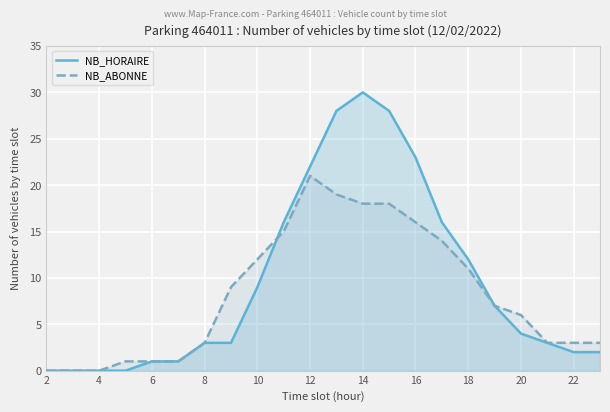

Reading left to right, what are all the values shown in this chart?

NB_HORAIRE: 0	0	0	0	1	1	3	3	9	16	22	28	30	28	23	16	12	7	4	3	2	2
NB_ABONNE: 0	0	0	1	1	1	3	9	12	15	21	19	18	18	16	14	11	7	6	3	3	3